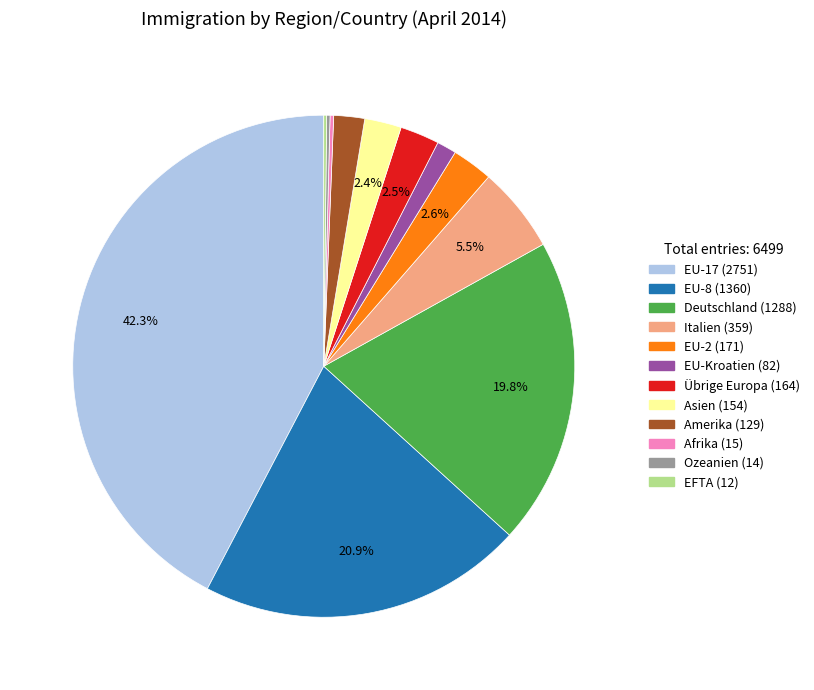

What is the ratio of the value at Italien to the value at Amerika?

2.8